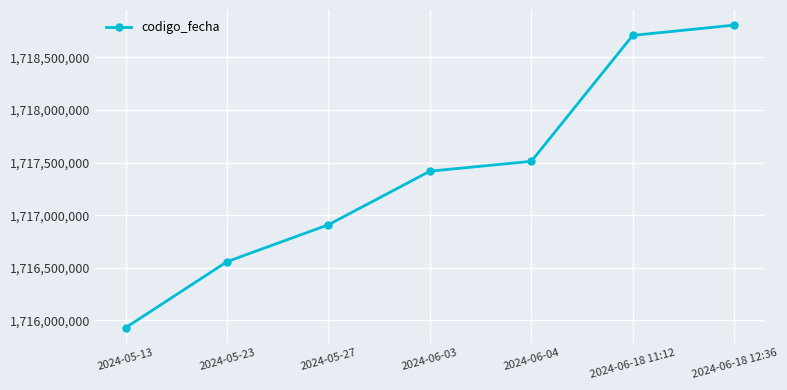

What is the value of the 7th point from the left?

1718807078